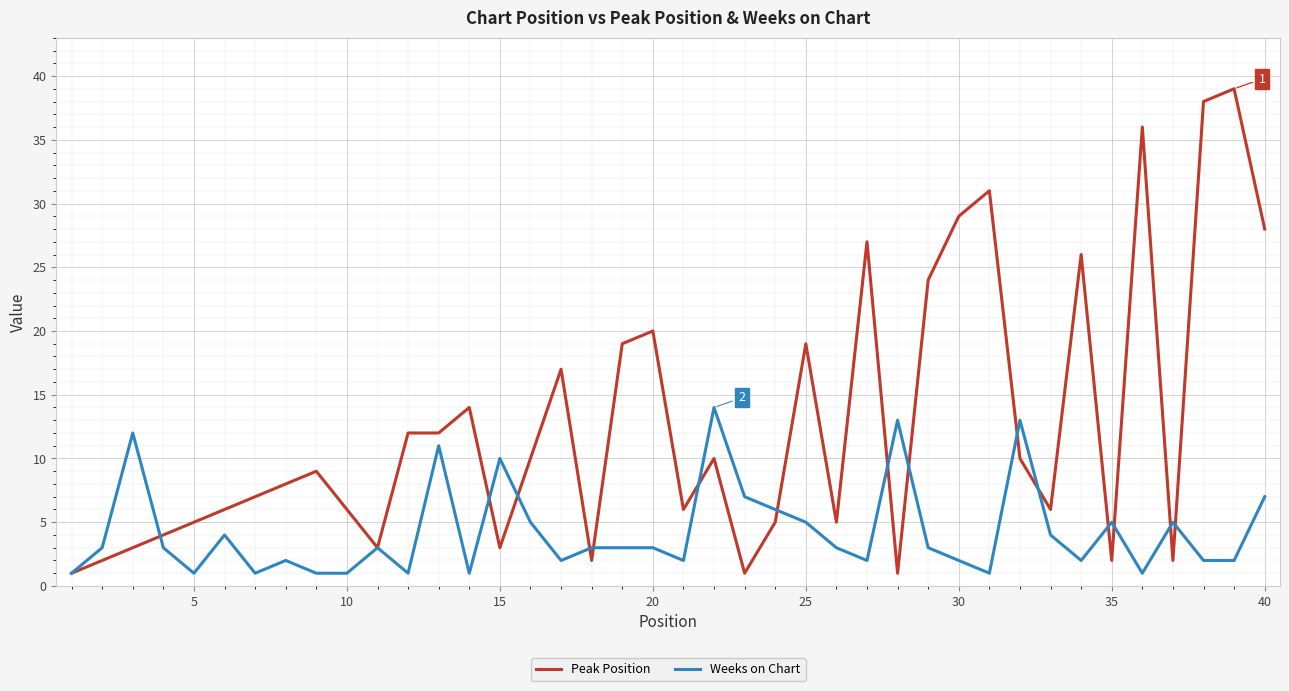

Rank the series by their average value, from lowest to highest.

Weeks on Chart, Peak Position